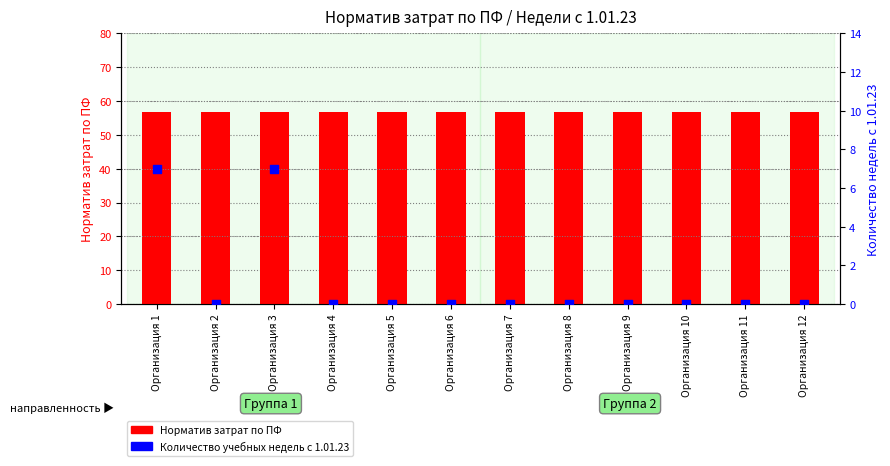

At how many categories does at least one series exceed 52?

12